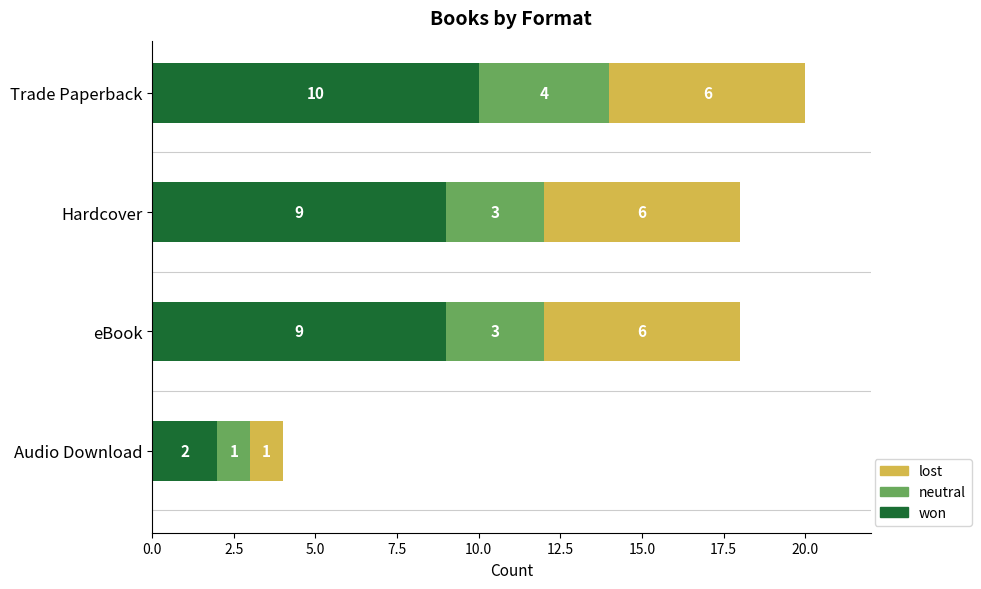

The won series shows 16 at eBook. True or false?

False